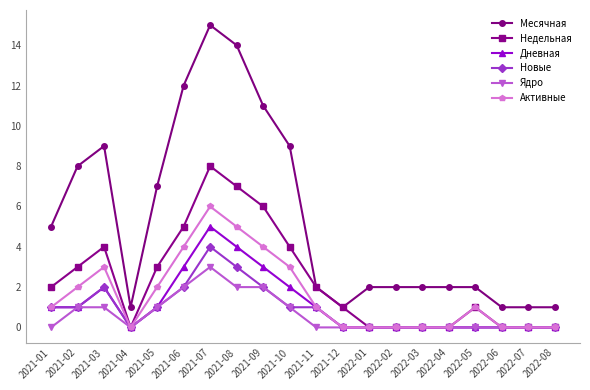

Rank the series by their maximum value, from lowest to highest.

Ядро, Новые, Дневная, Активные, Недельная, Месячная